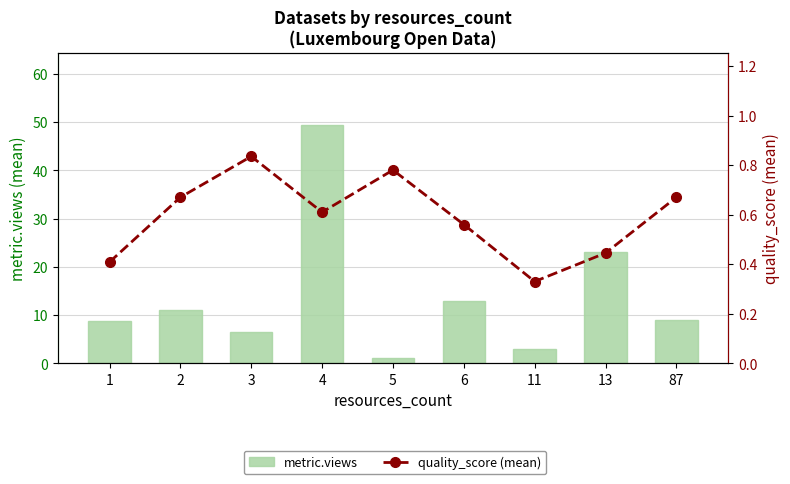

At how many categories does at least one series exceed 22?

2